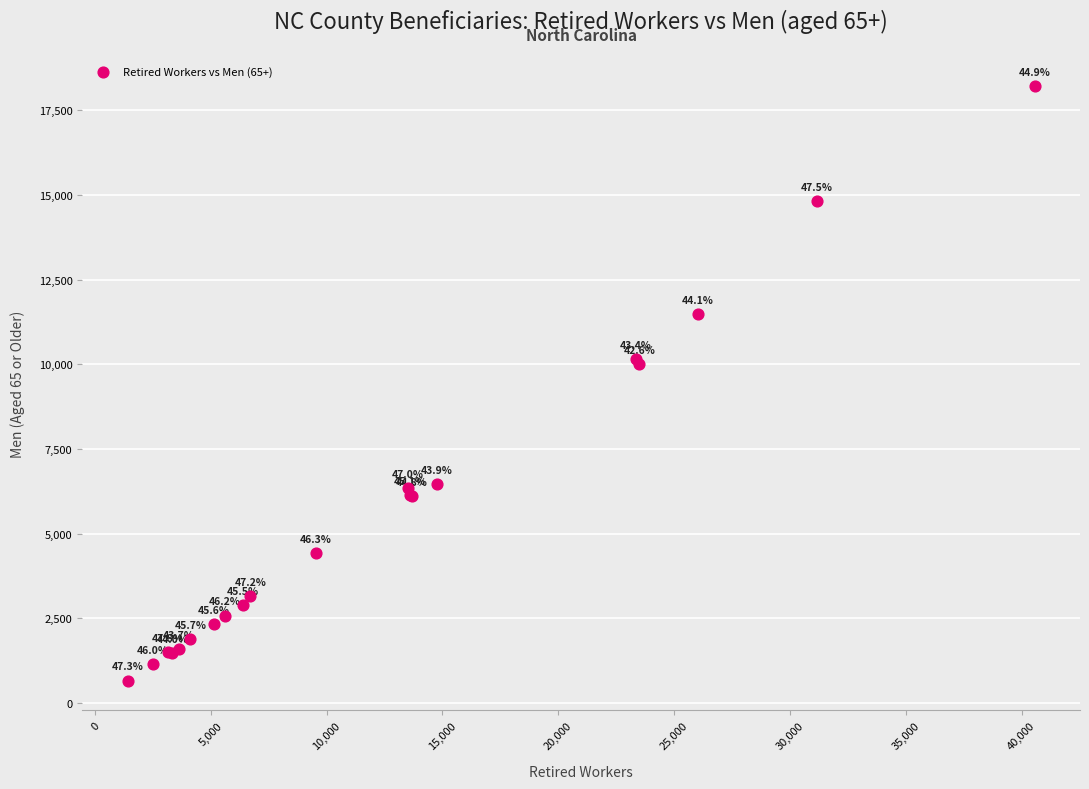

What Y value in the scatter plot is closest to 9447?

10005